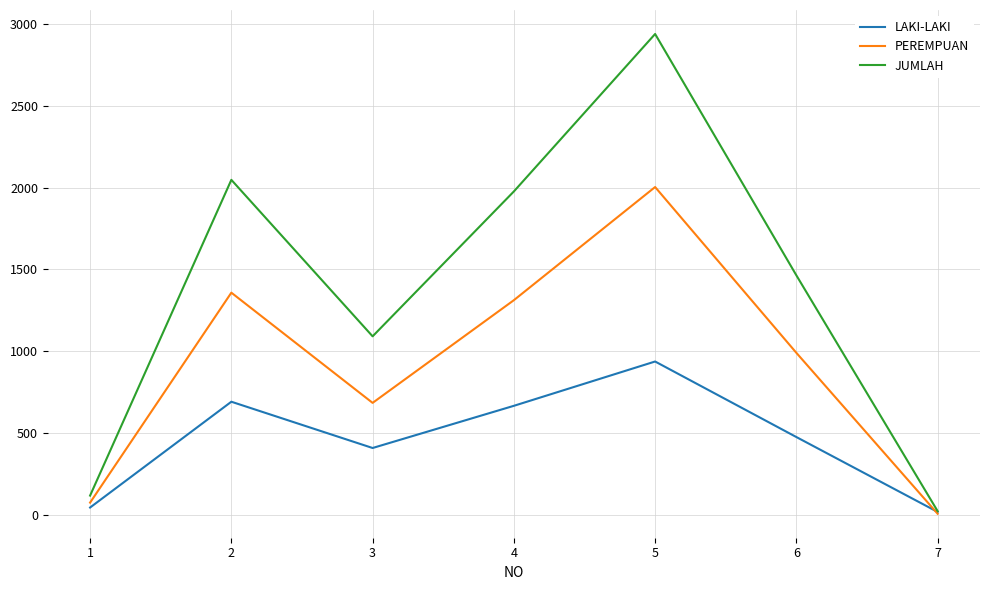

List the series in order of their peak value, lowest first.

LAKI-LAKI, PEREMPUAN, JUMLAH